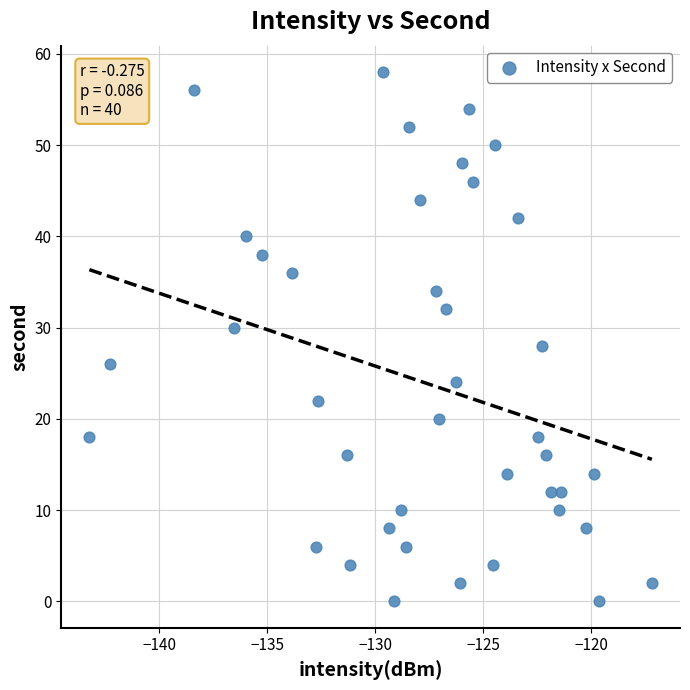

What is the range of Y values (max minus min)?

58